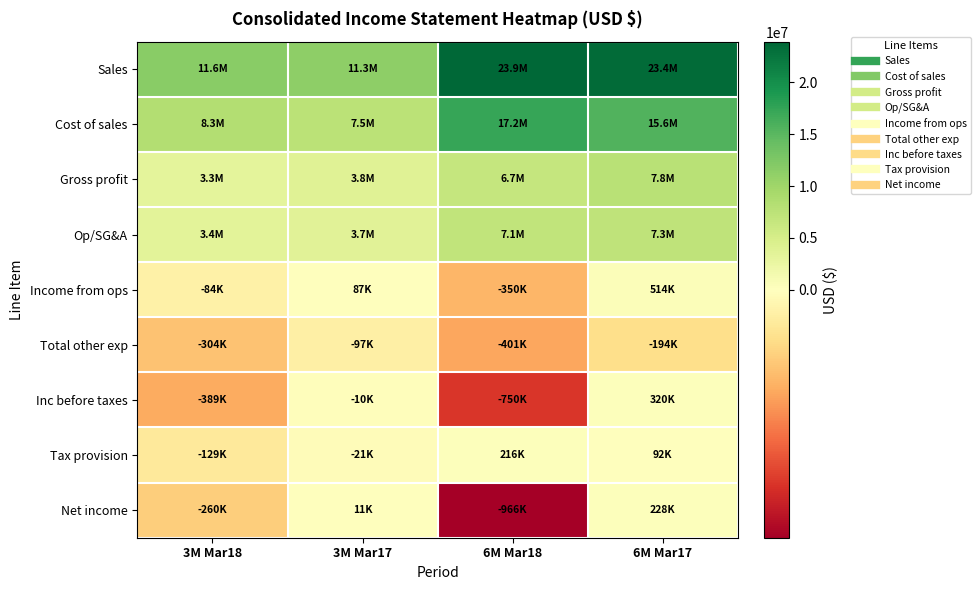

Reading left to right, transcribe all the data shown in this chart.

Sales: 3M Mar18=11649528	3M Mar17=11294756	6M Mar18=23934293	6M Mar17=23390582
Cost of sales: 3M Mar18=8304463	3M Mar17=7530327	6M Mar18=17208073	6M Mar17=15602524
Gross profit: 3M Mar18=3345065	3M Mar17=3764429	6M Mar18=6726220	6M Mar17=7788058
Op/SG&A: 3M Mar18=3429282	3M Mar17=3677425	6M Mar18=7076105	6M Mar17=7274249
Income from ops: 3M Mar18=-84217	3M Mar17=87004	6M Mar18=-349885	6M Mar17=513809
Total other exp: 3M Mar18=-304480	3M Mar17=-97333	6M Mar18=-400574	6M Mar17=-193977
Inc before taxes: 3M Mar18=-388697	3M Mar17=-10329	6M Mar18=-750459	6M Mar17=319832
Tax provision: 3M Mar18=-129000	3M Mar17=-21000	6M Mar18=216000	6M Mar17=92000
Net income: 3M Mar18=-259697	3M Mar17=10671	6M Mar18=-966459	6M Mar17=227832